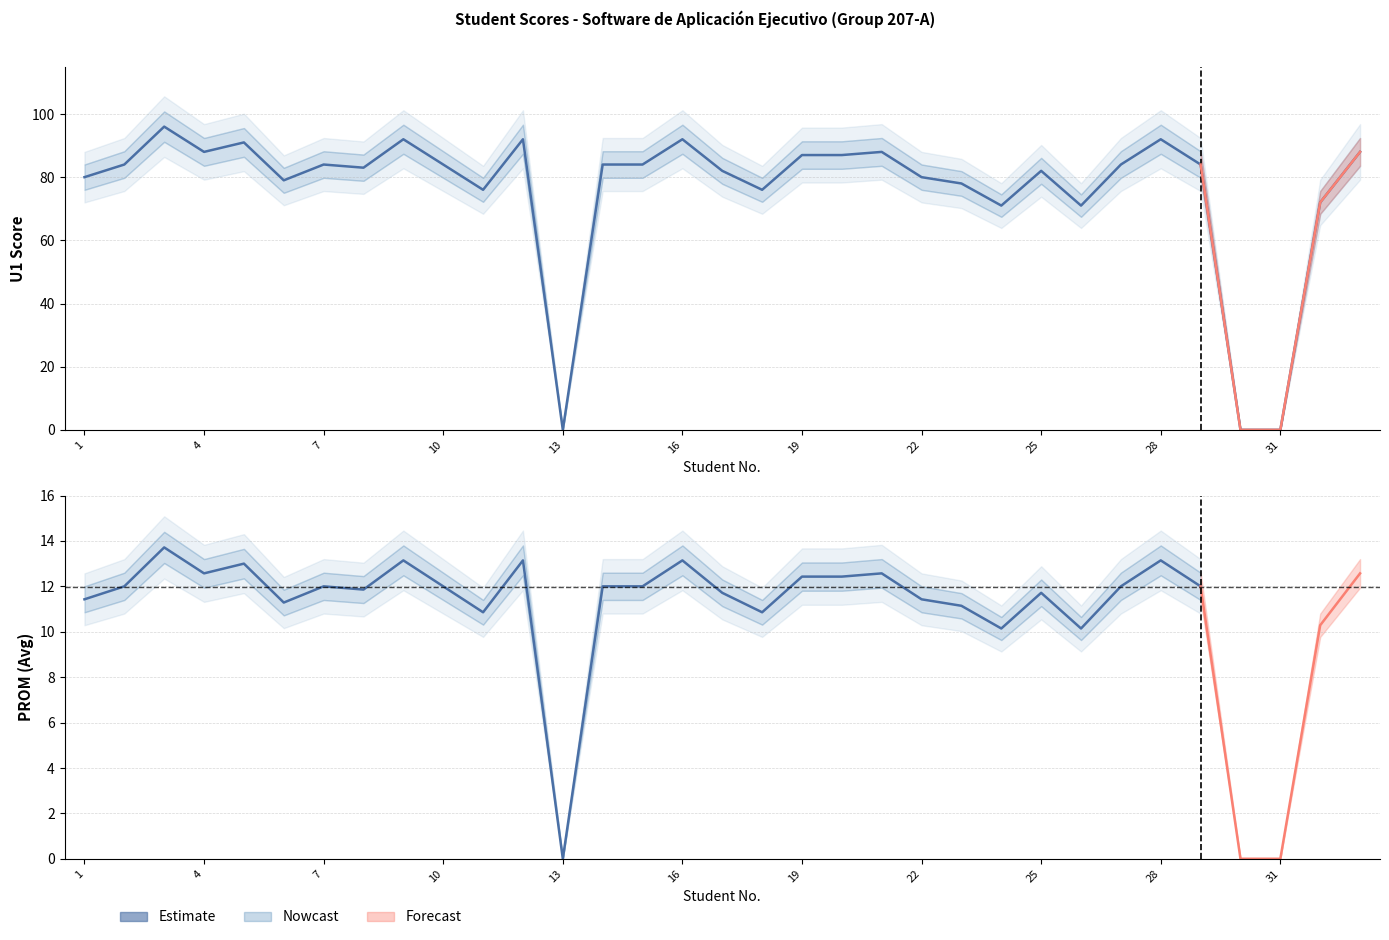

Reading left to right, list all the values displayed in this chart.

80	84	96	88	91	79	84	83	92	84	76	92	0	84	84	92	82	76	87	87	88	80	78	71	82	71	84	92	84	0	0	72	88